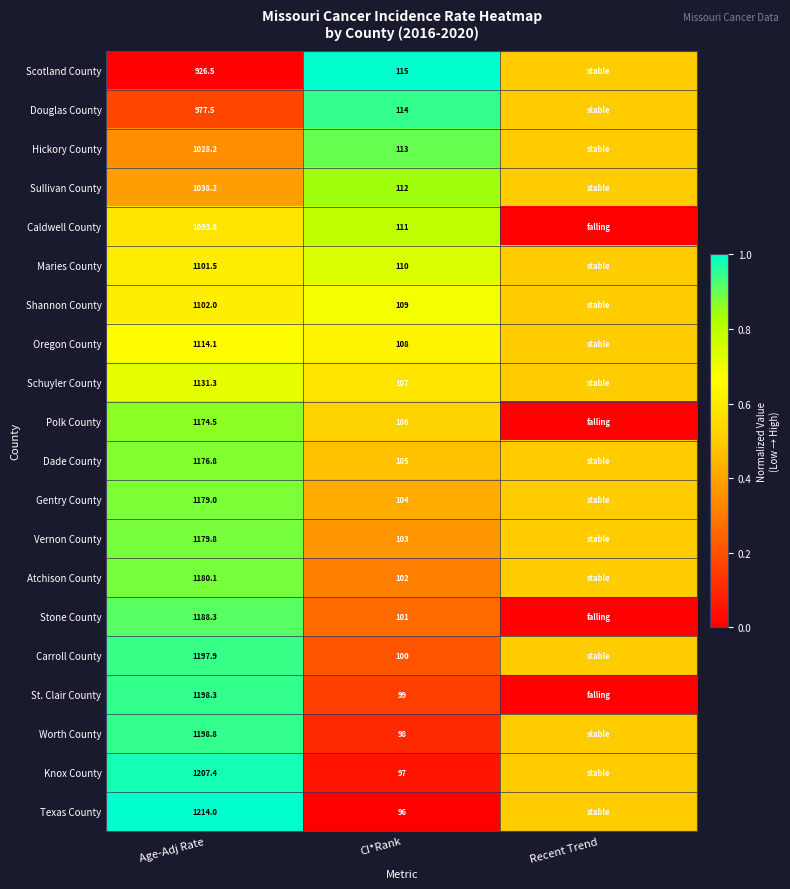

What is the difference between the highest and lowest values at CI*Rank?

19.0